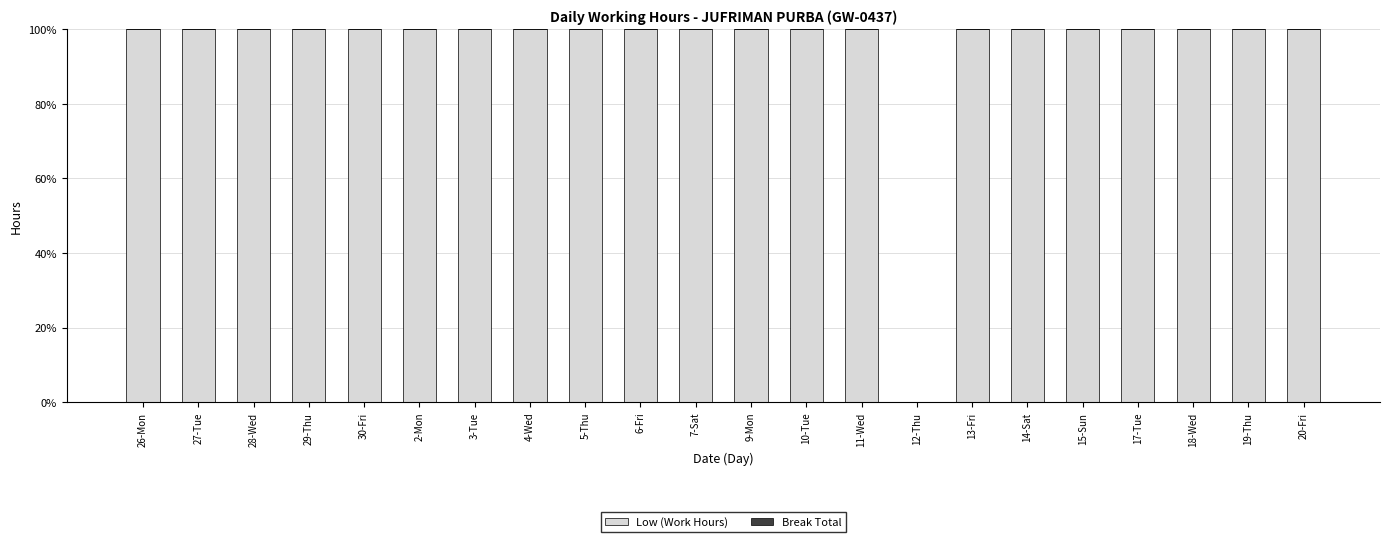

What is the ratio of the value at 7-Sat to the value at 15-Sun?

1.0